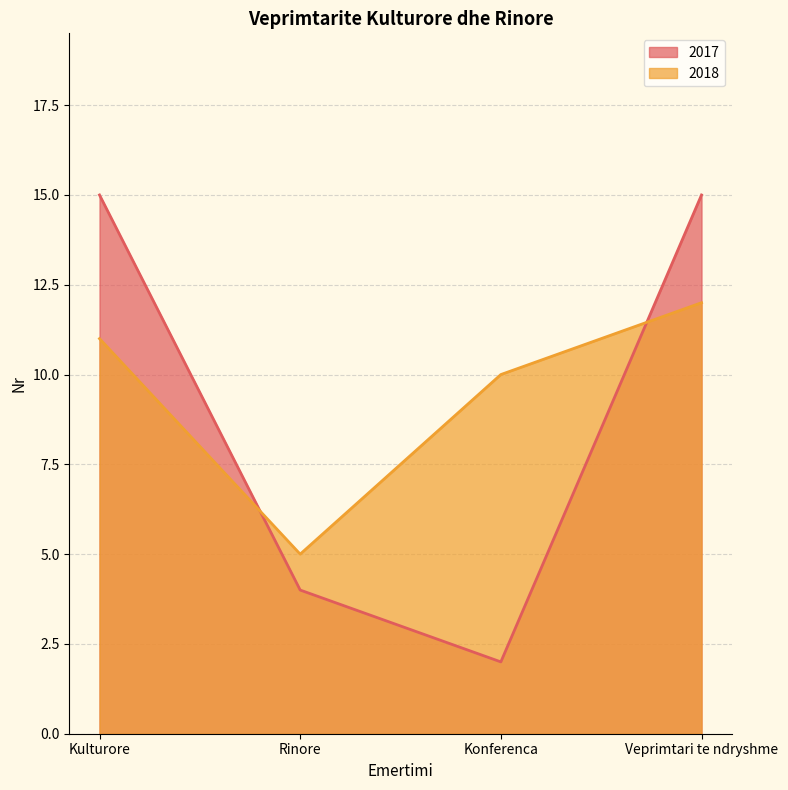

After their last crossing, which series has the higher values: 2017 or 2018?

2017